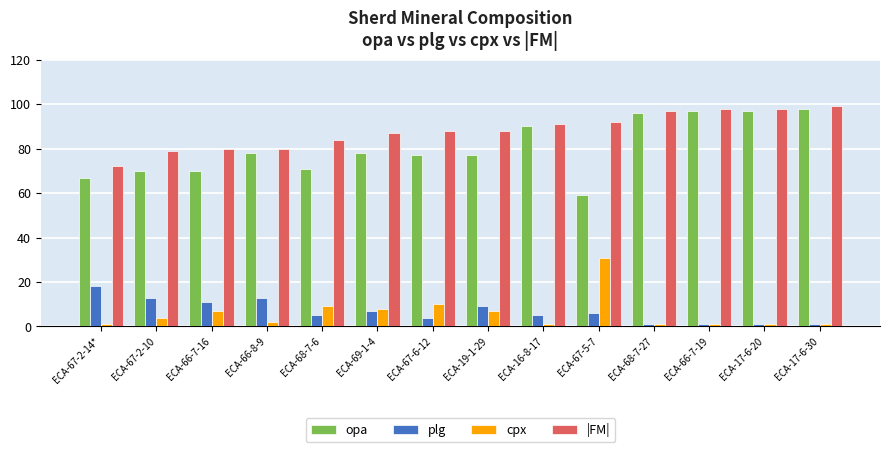

Which category has the highest value in the cpx series?

ECA-67-5-7